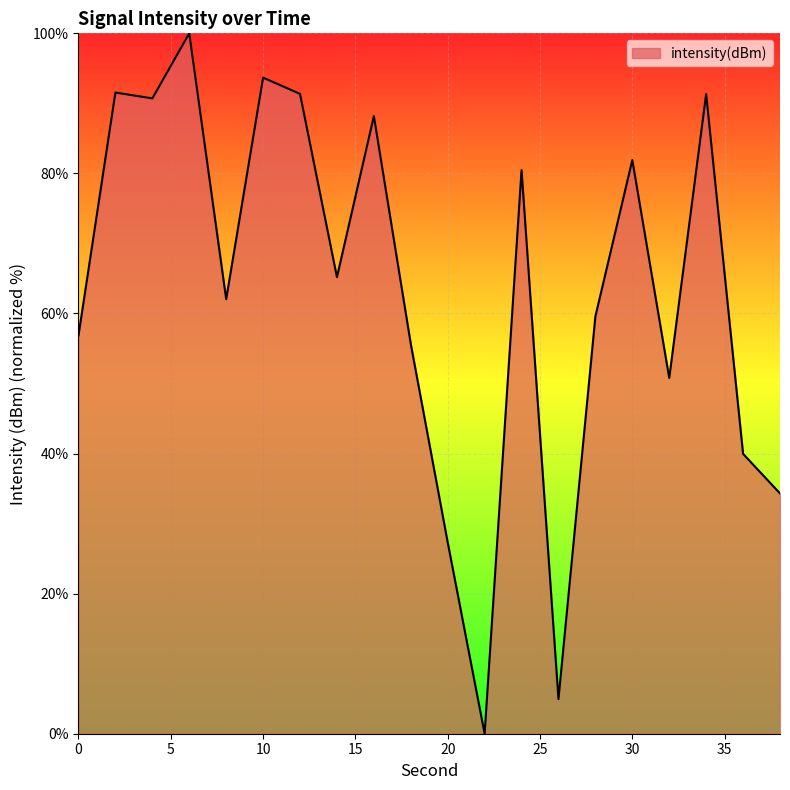

How many lines are shown in the chart?

1